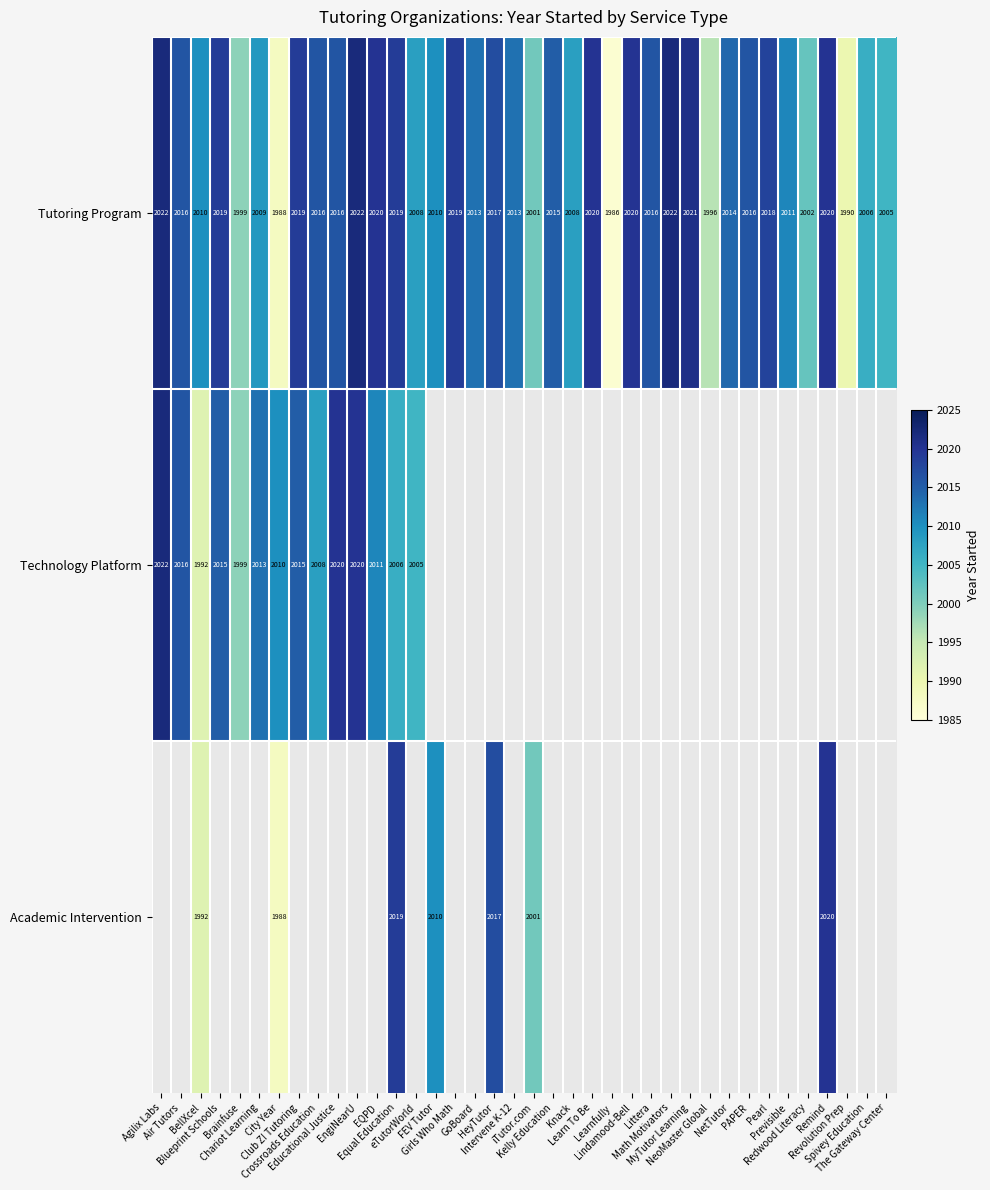

What is the average value of the Tutoring Program series?

2012